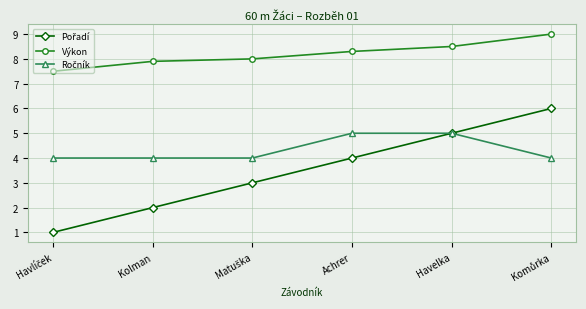

What is the difference between the highest and lowest values at Kolman?

5.9